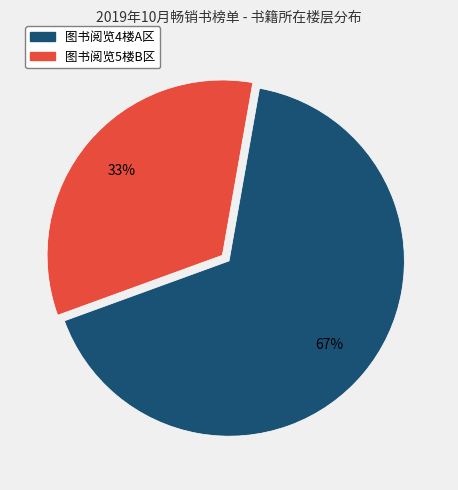

What is the ratio of the value at 图书阅览4楼A区 to the value at 图书阅览5楼B区?

2.0